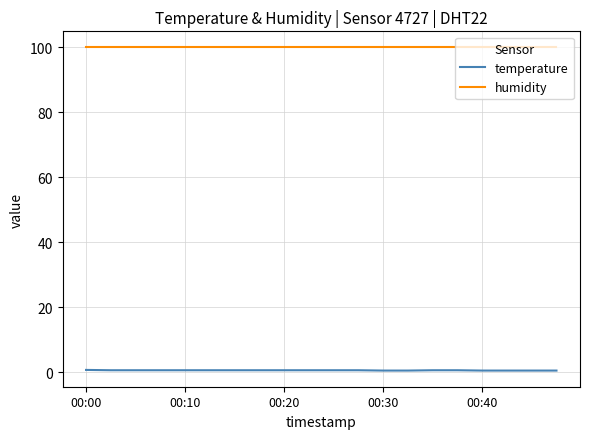

True or false: humidity and temperature cross at least once.

False